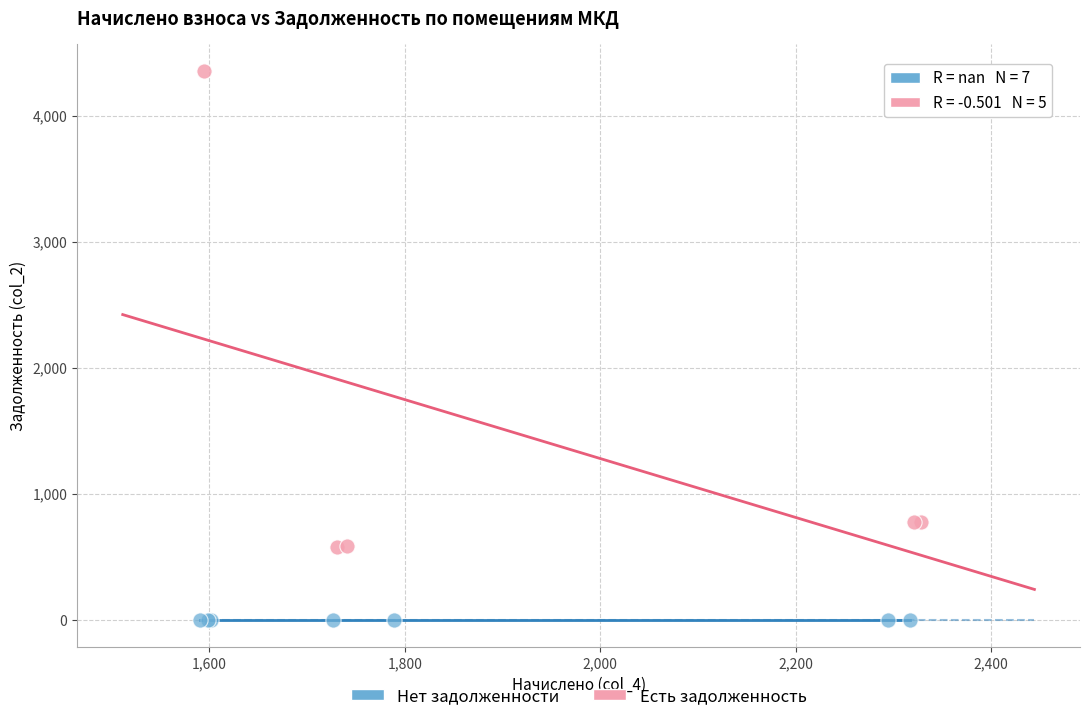

Which series contains the highest Y value?

Есть задолженность